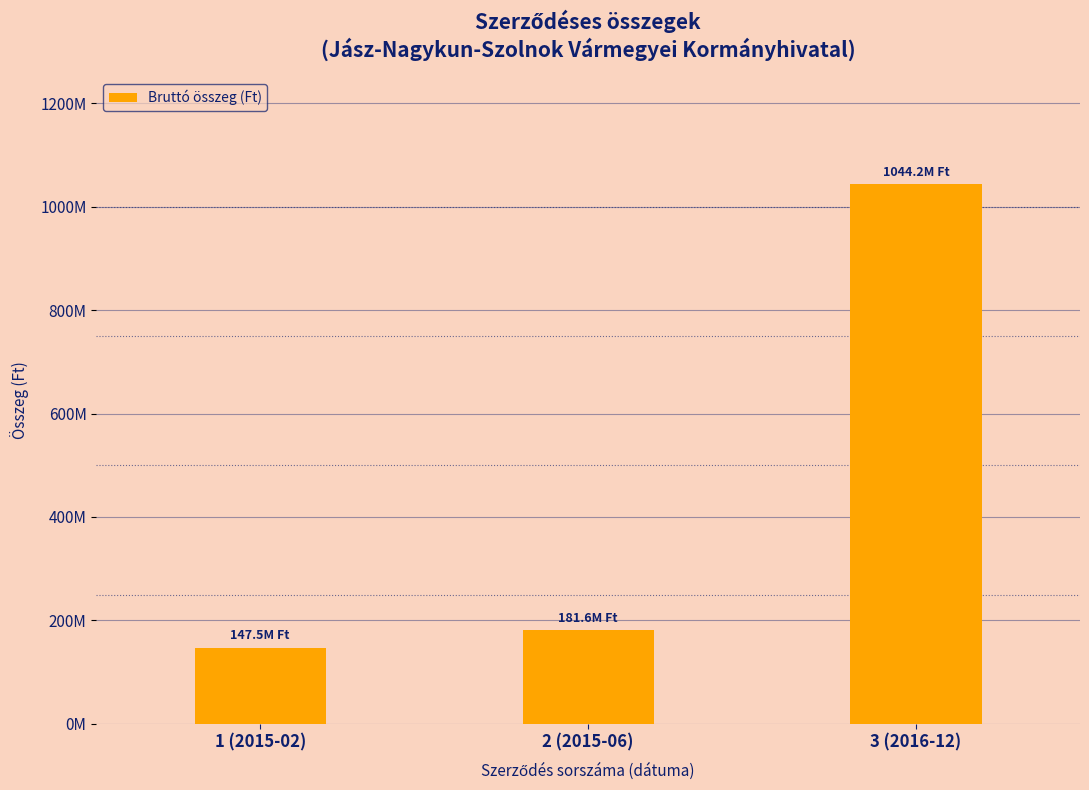

Are the bars horizontal?

No